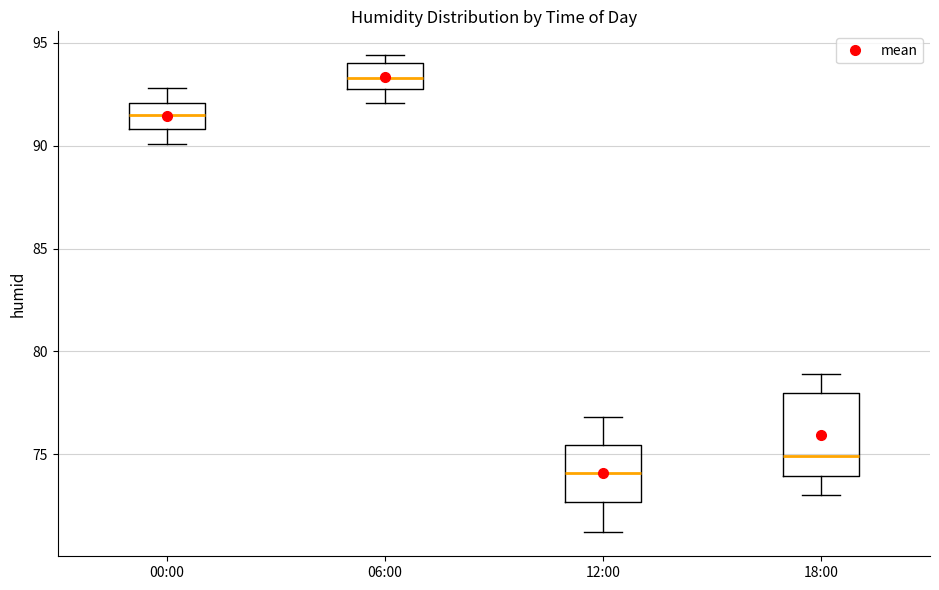

Which box's median line is the highest?

06:00